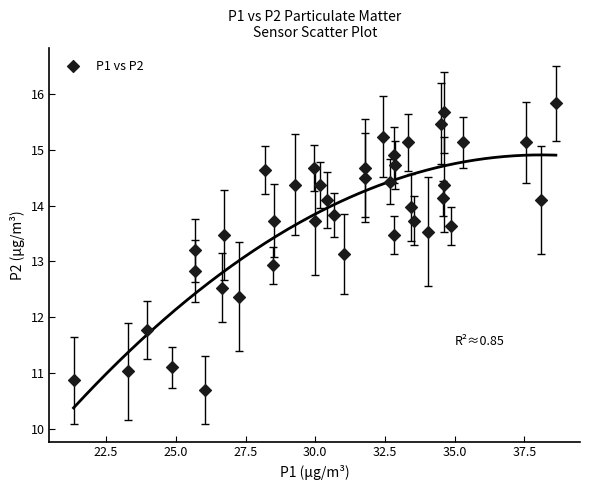

What is the range of X values (max minus min)?

17.3